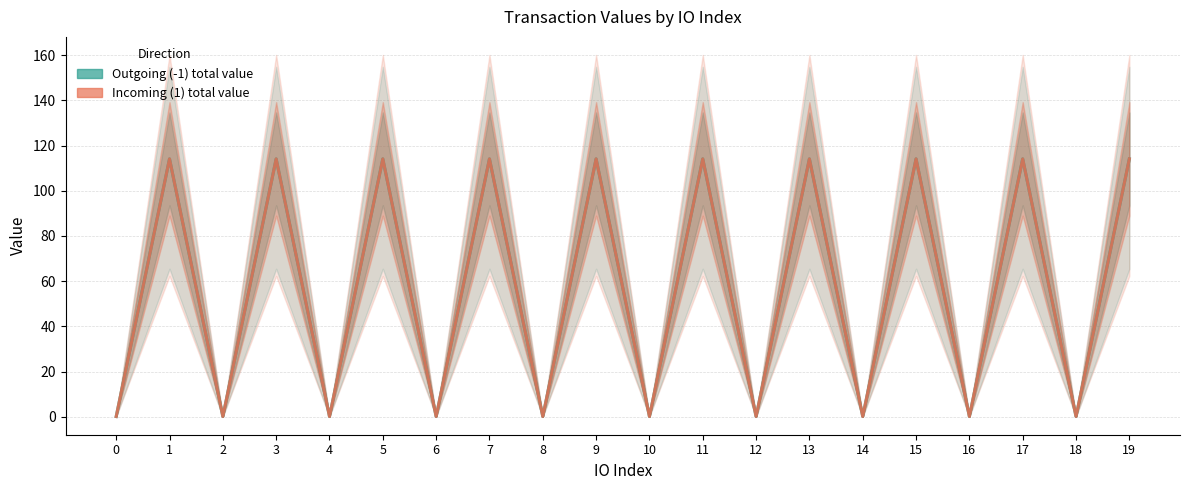

Reading left to right, extract all data points from this chart.

Outgoing (-1) total value: 0.1	114.1	0.1	114.1	0.1	114.1	0.1	114.1	0.1	114.1	0.1	114.1	0.1	114.1	0.1	114.1	0.1	114.1	0.1	114.1
Incoming (1) total value: 0.1	114.1	0.1	114.1	0.1	114.1	0.1	114.1	0.1	114.1	0.1	114.1	0.1	114.1	0.1	114.1	0.1	114.1	0.1	114.1